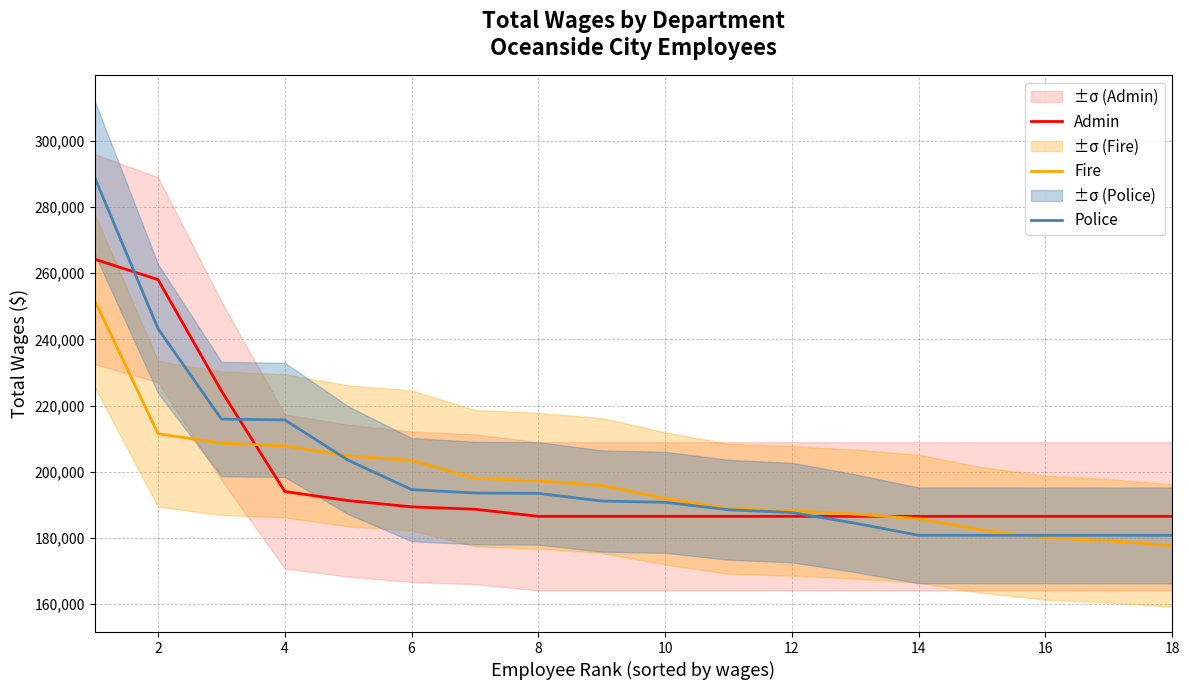

Reading left to right, what are all the values shown in this chart?

Admin: 264202	258027	224420	194059	191298	189417	188699	186549	186549	186549	186549	186549	186549	186549	186549	186549	186549	186549
Fire: 251752	211487	208650	207826	204826	203413	198065	197274	195873	191978	188844	188234	187219	185833	182413	180122	179169	177743
Police: 288935	243219	215912	215669	203500	194623	193604	193490	191169	190788	188532	187697	184471	180815	180815	180815	180815	180815